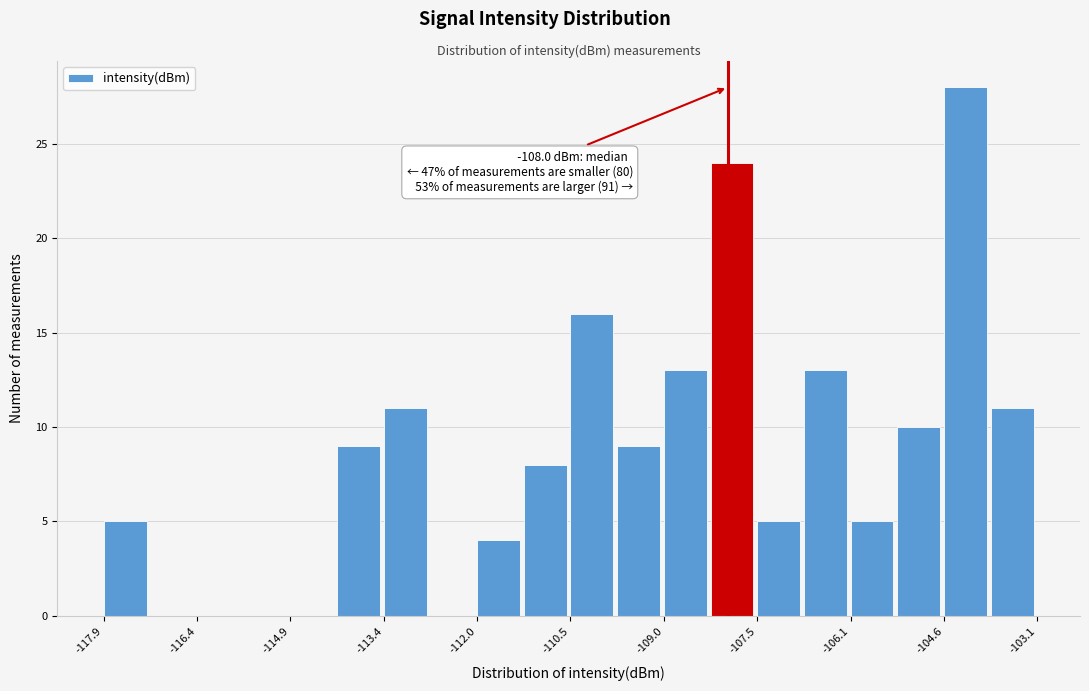

Read against the x-axis, roughly where is the centre of the tallest bar?

-104.2